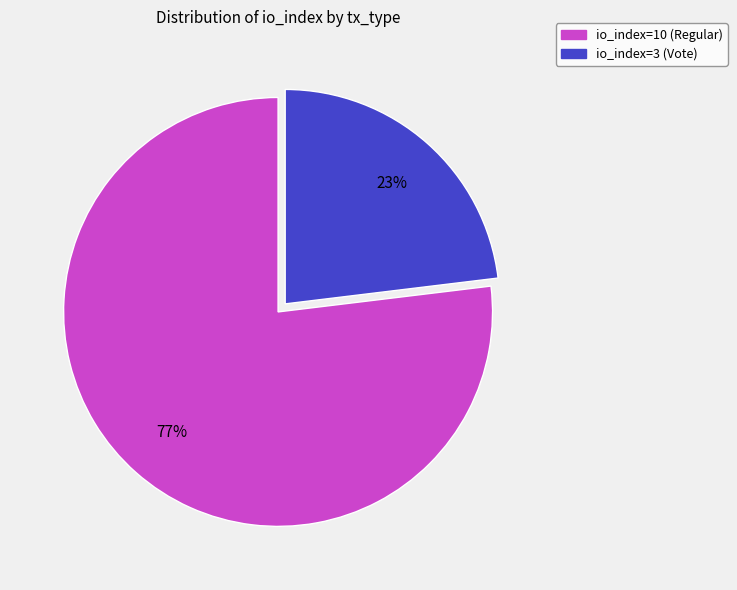

To the nearest percent, what portion does io_index=10 (Regular) represent?

77%